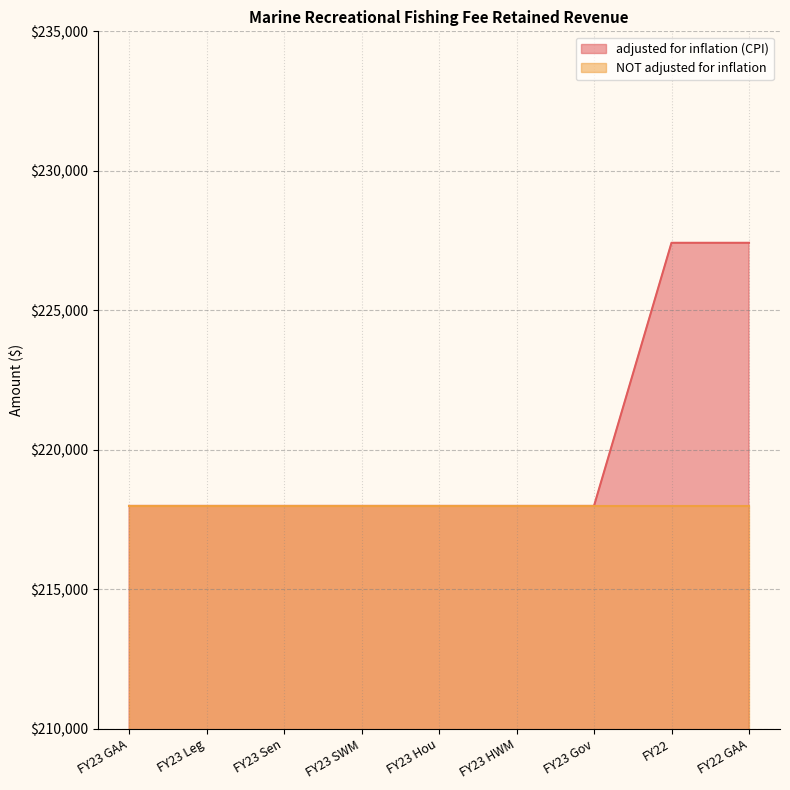

What is the smallest value displayed?

217989